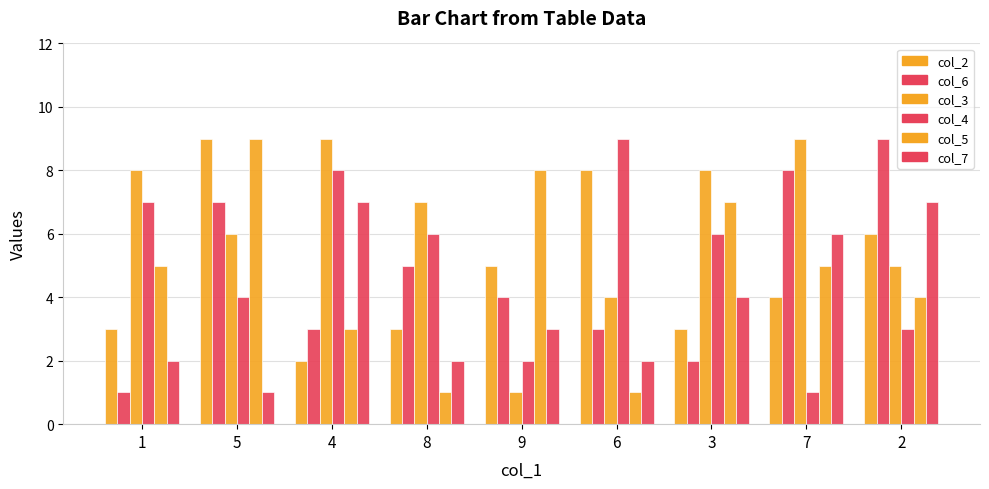

The col_5 series shows 8 at 9. True or false?

True